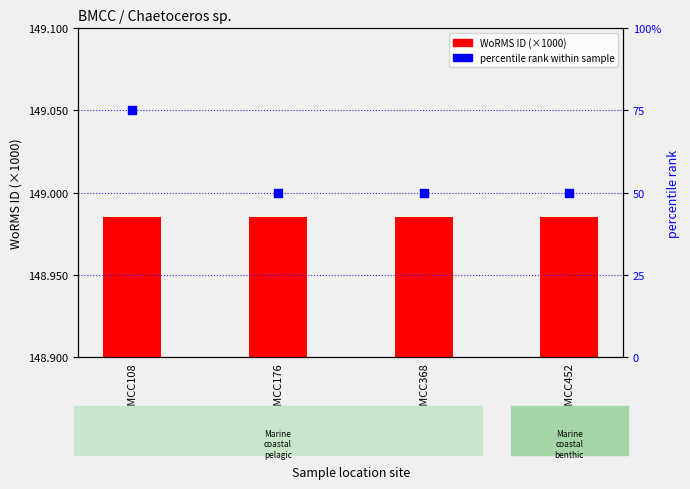

Which series has the largest total across all categories?

WoRMS ID (x1000)